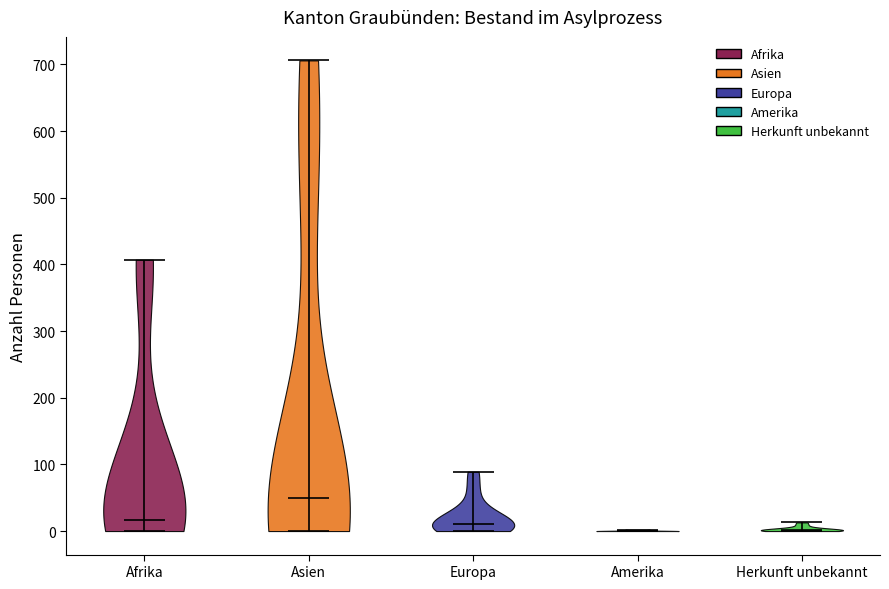

What is the highest point the violin for Europa reaches on the y-axis? The values are not printed on the chart, so give them approximately, as read against the axis.

90